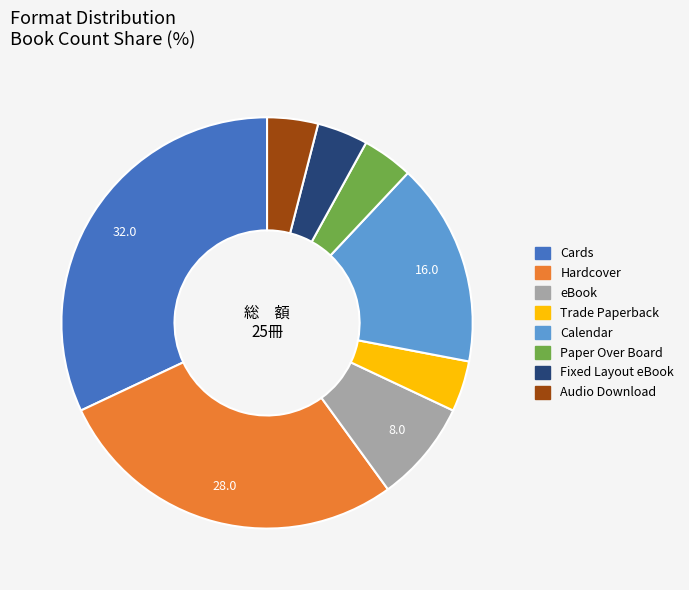

Is it true that Cards is 32% of the pie?

True